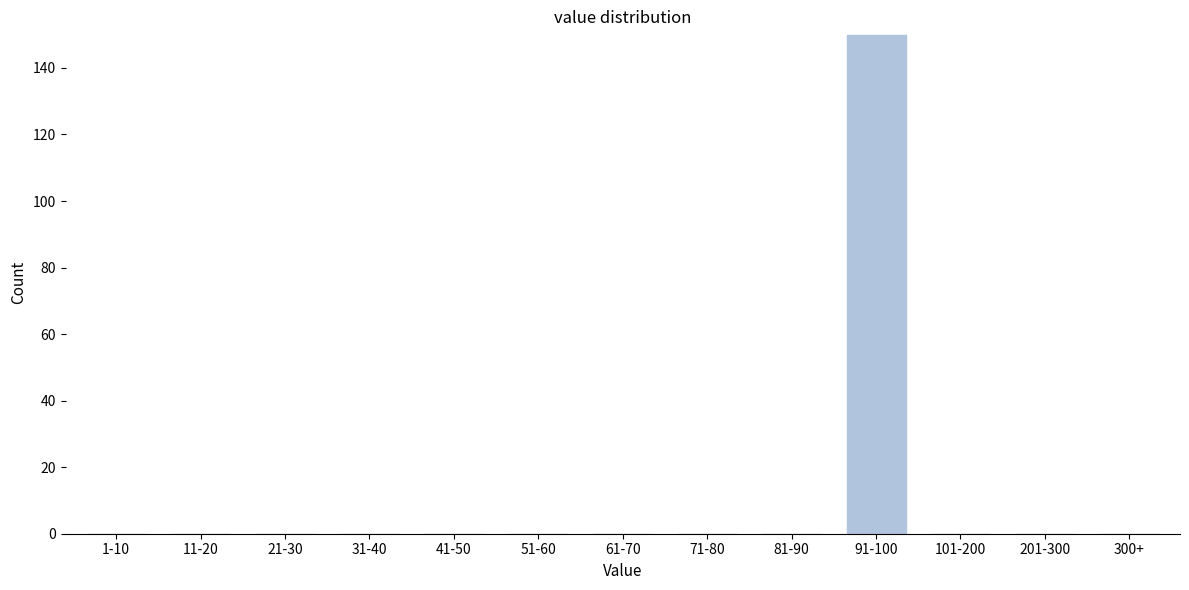

Reading right to left, transcribe all the data shown in this chart.

300+=0	201-300=0	101-200=0	91-100=150	81-90=0	71-80=0	61-70=0	51-60=0	41-50=0	31-40=0	21-30=0	11-20=0	1-10=0